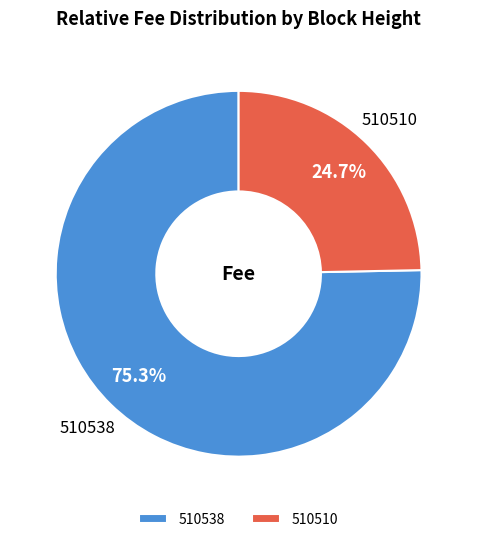

The 510510 slice represents 39% of the pie. True or false?

False